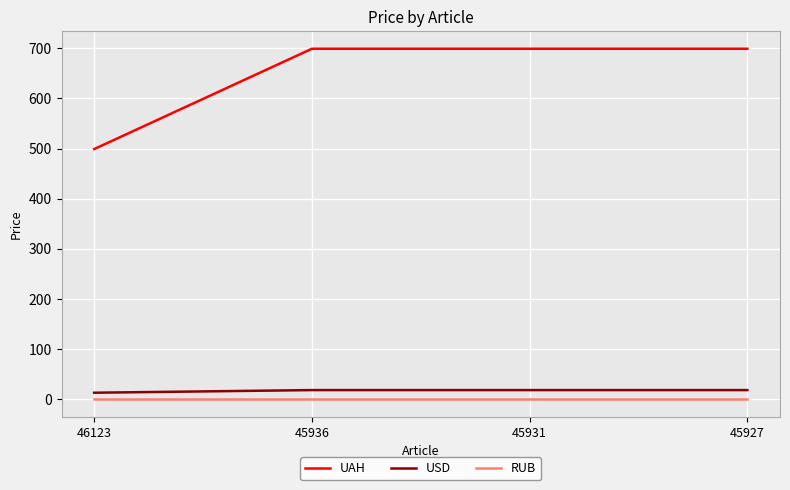

Is the value of USD at 45936 greater than the value of RUB at 45936?

Yes